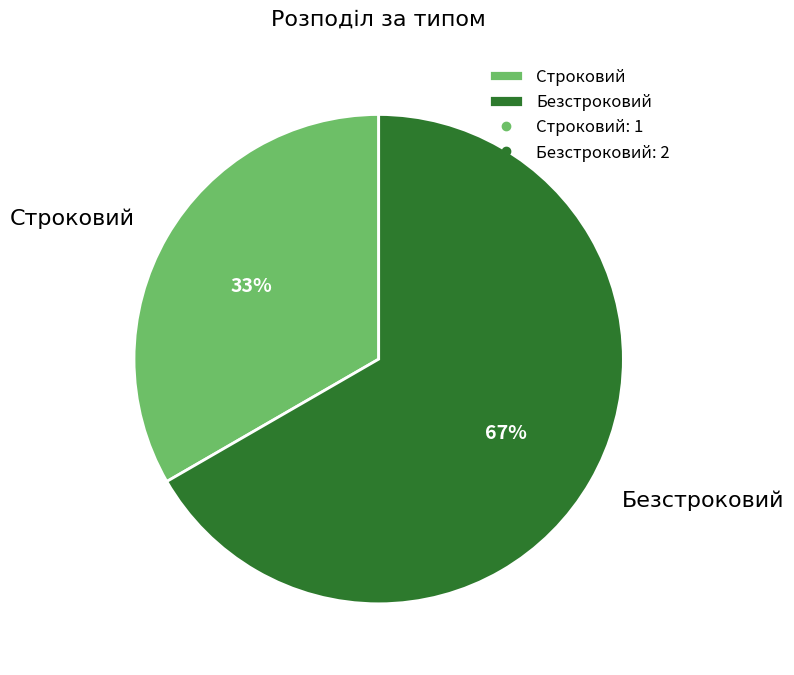

The Строковий slice represents 33% of the pie. True or false?

True